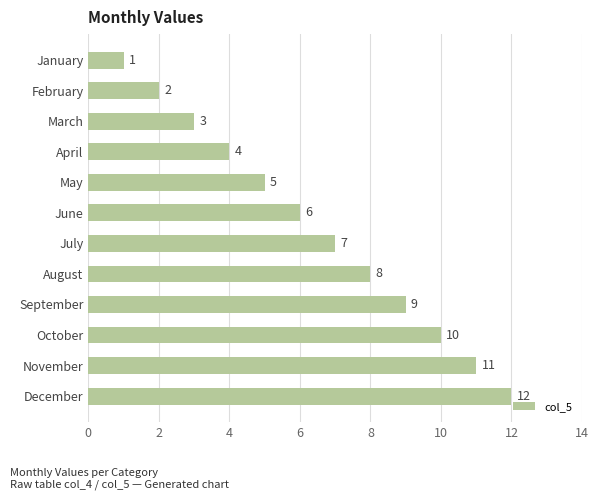

What is the maximum value shown in the chart?

12